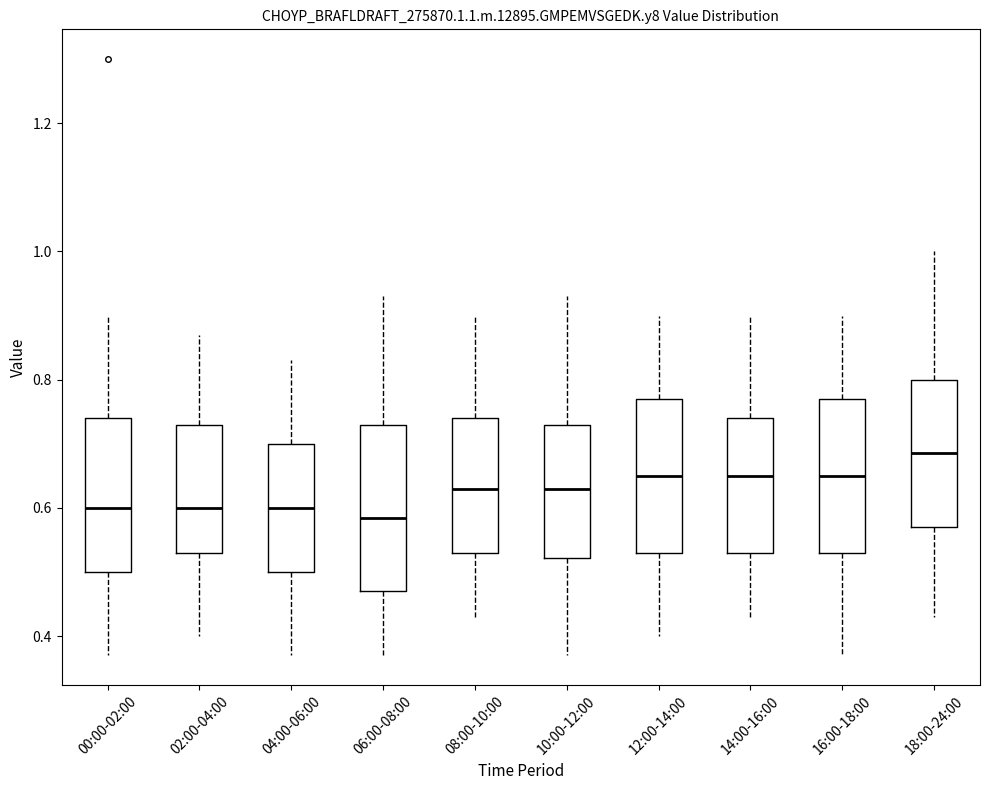

Which box is the tallest, from its lower edge to its upper edge?

06:00-08:00